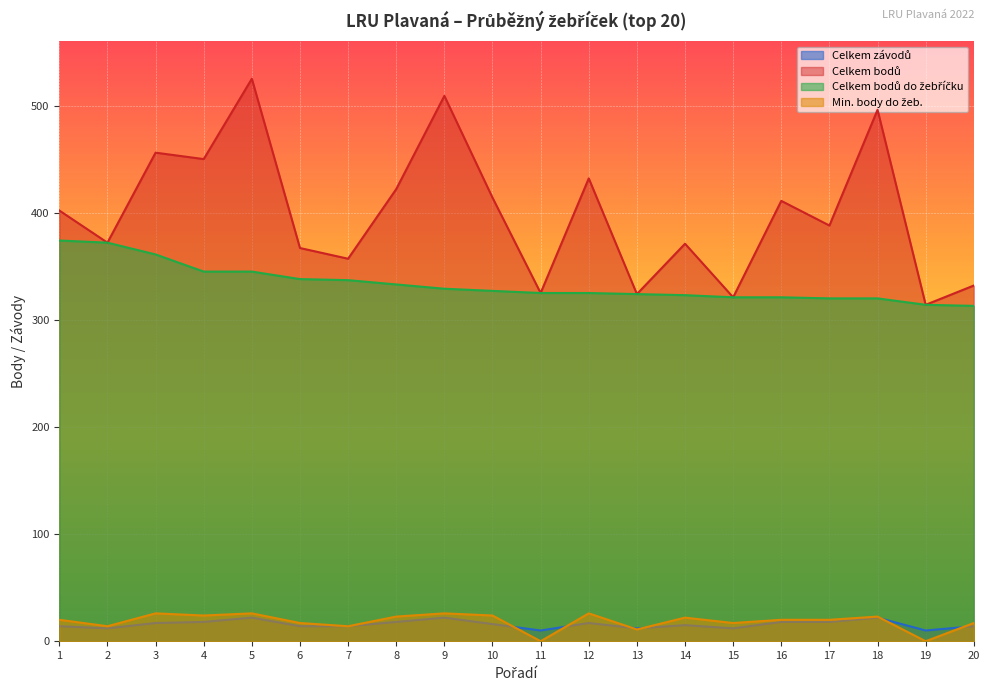

The value of Celkem bodů at 2 is 181. True or false?

False